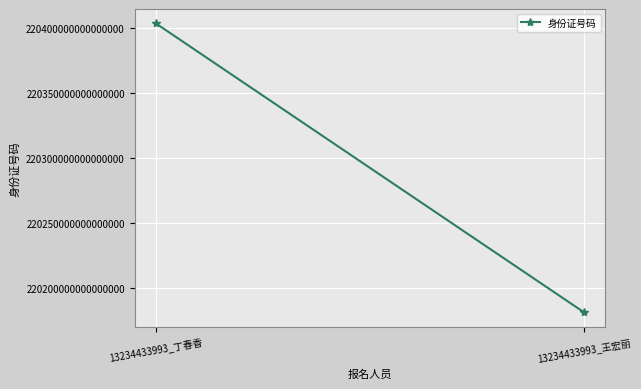

What is the average value?

220292198004753184